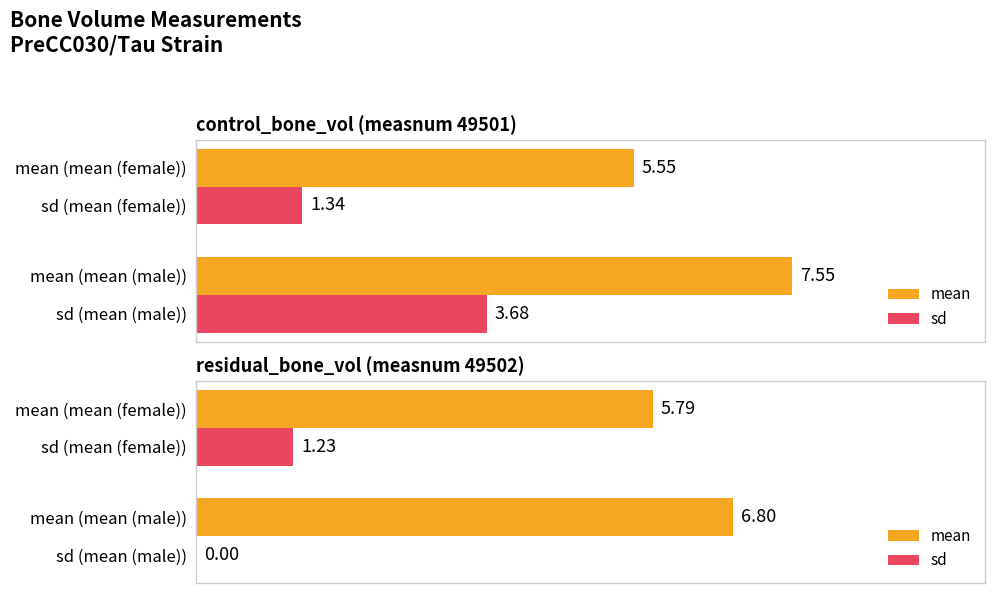

How many data points in mean are less than 6?

1